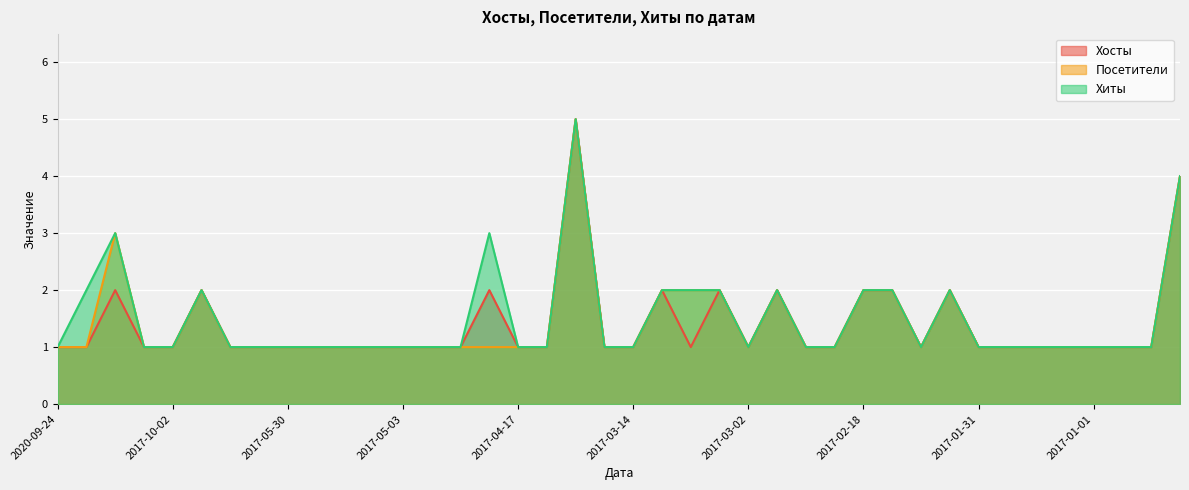

Reading right to left, list all the values displayed in this chart.

Хосты: 4	1	1	1	1	1	1	1	2	1	2	2	1	1	2	1	2	1	2	1	1	5	1	1	2	1	1	1	1	1	1	1	1	1	2	1	1	2	1	1
Посетители: 4	1	1	1	1	1	1	1	2	1	2	2	1	1	2	1	2	2	2	1	1	5	1	1	1	1	1	1	1	1	1	1	1	1	2	1	1	3	1	1
Хиты: 4	1	1	1	1	1	1	1	2	1	2	2	1	1	2	1	2	2	2	1	1	5	1	1	3	1	1	1	1	1	1	1	1	1	2	1	1	3	2	1